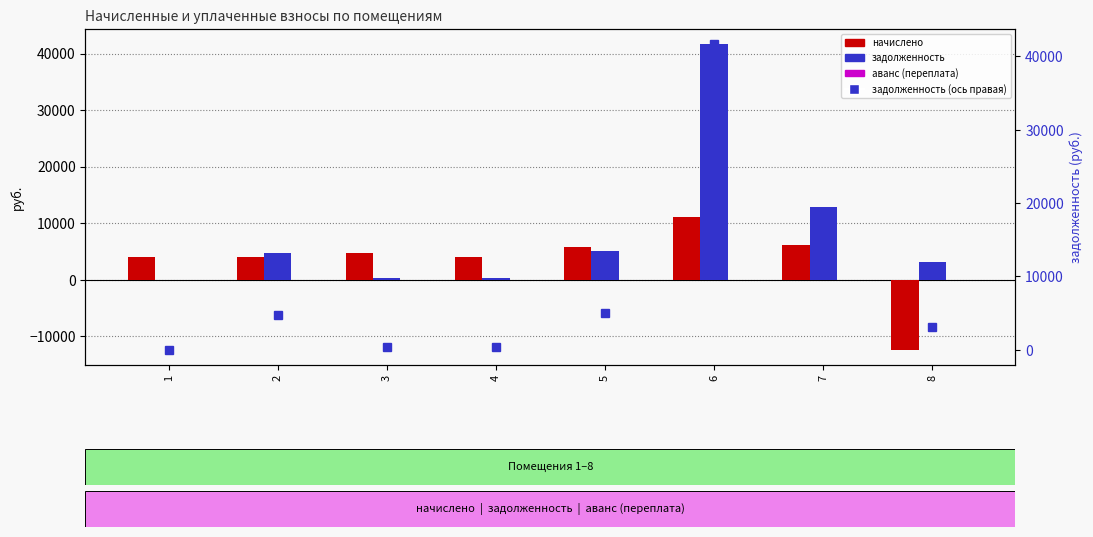

Which series has the largest total across all categories?

задолженность